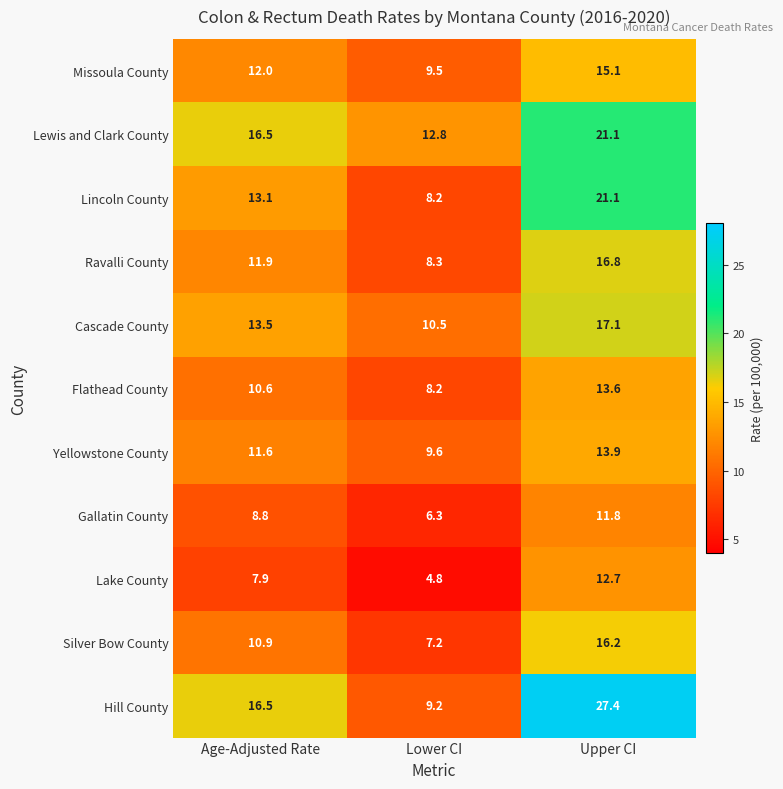

List the labels in order of Gallatin County value, smallest first.

Lower CI, Age-Adjusted Rate, Upper CI